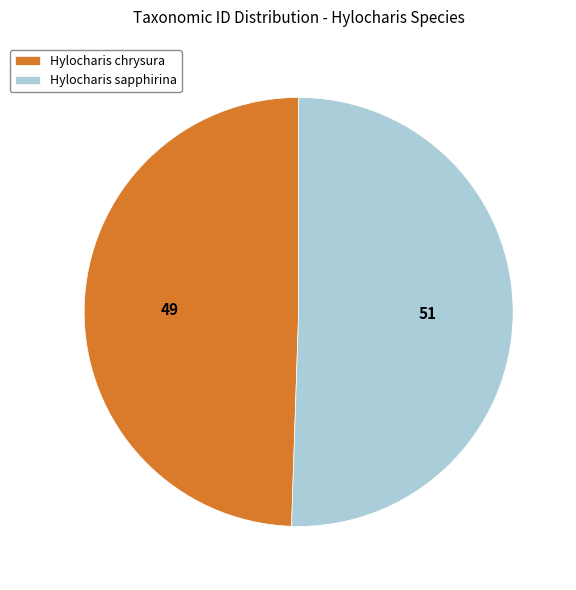

Which slice represents more than half of the pie?

Hylocharis sapphirina